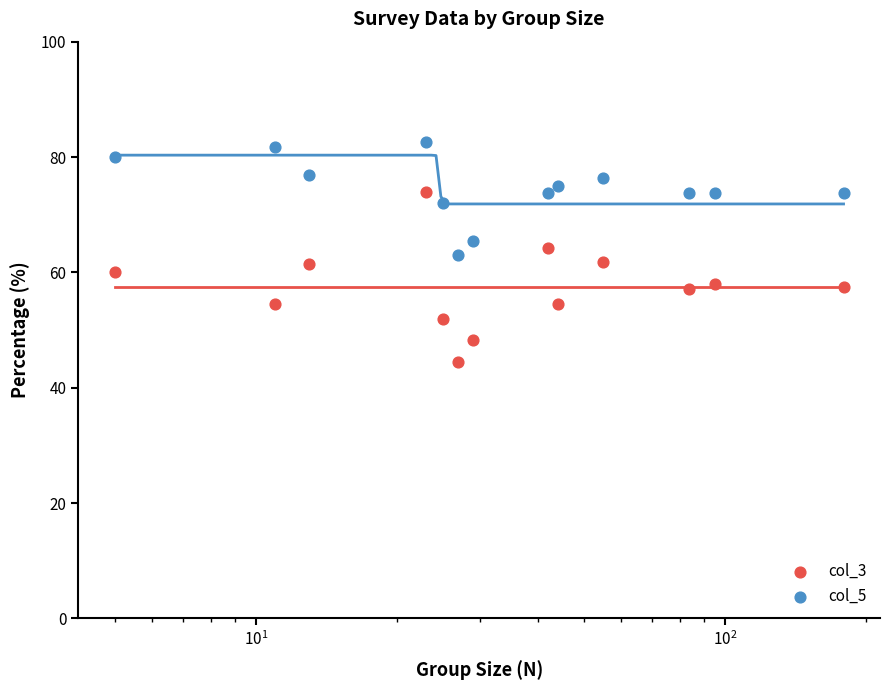

Which series contains the lowest Y value?

col_3